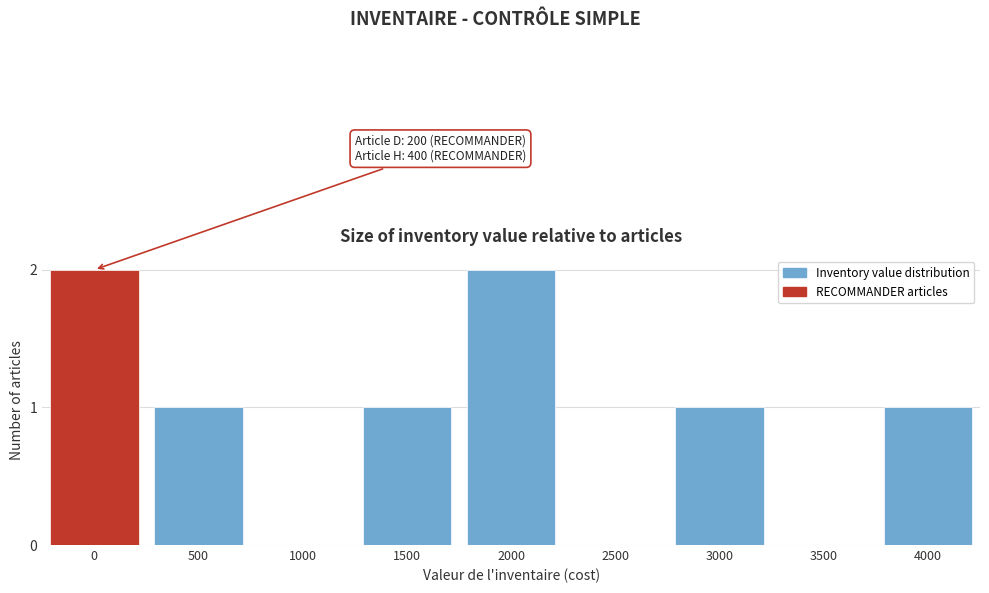

Reading right to left, transcribe all the data shown in this chart.

4000=1	3500=0	3000=1	2500=0	2000=2	1500=1	1000=0	500=1	0=2